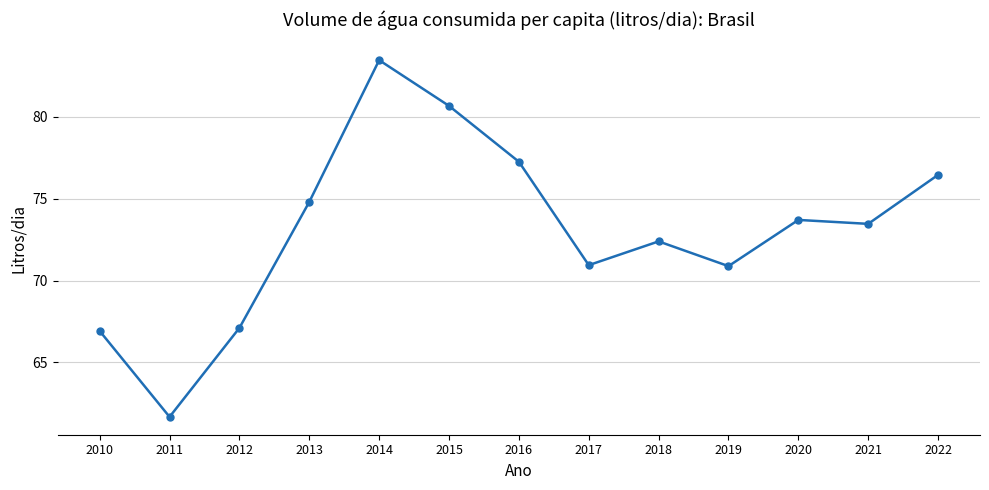

What is the value of the 5th point from the left?

83.5